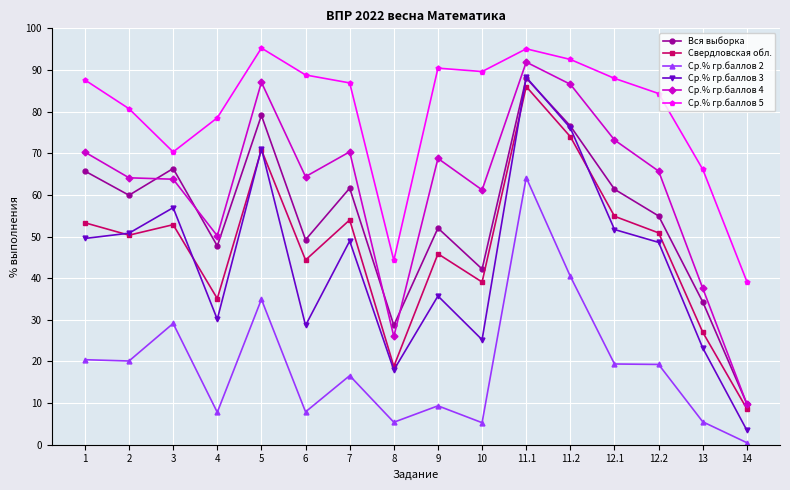

What is the label of the 14th point from the left?

12.2